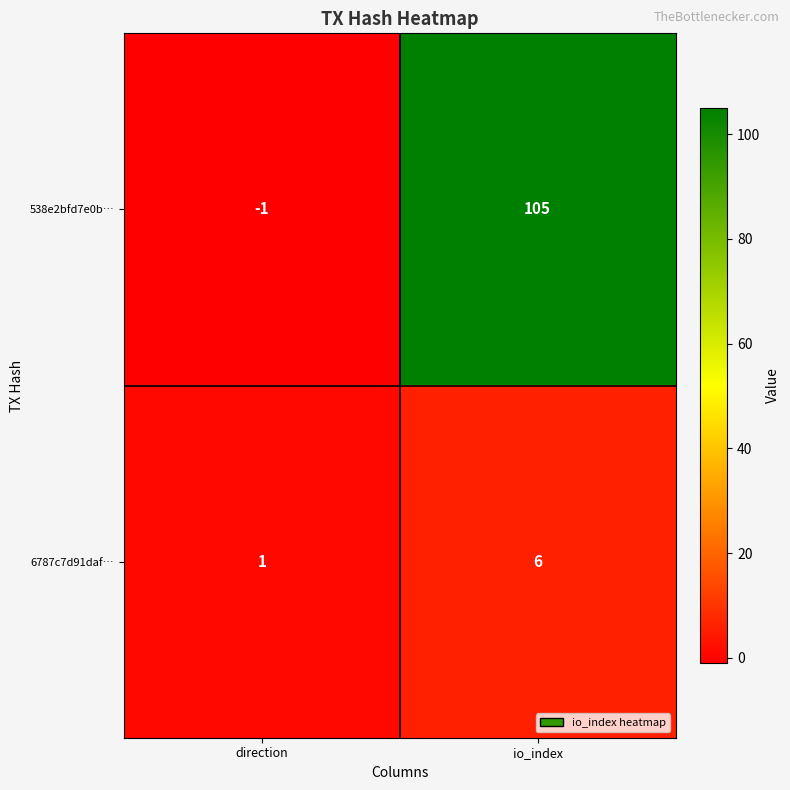

Reading left to right, extract all data points from this chart.

538e2bfd7e0b…: direction=-1	io_index=105
6787c7d91daf…: direction=1	io_index=6